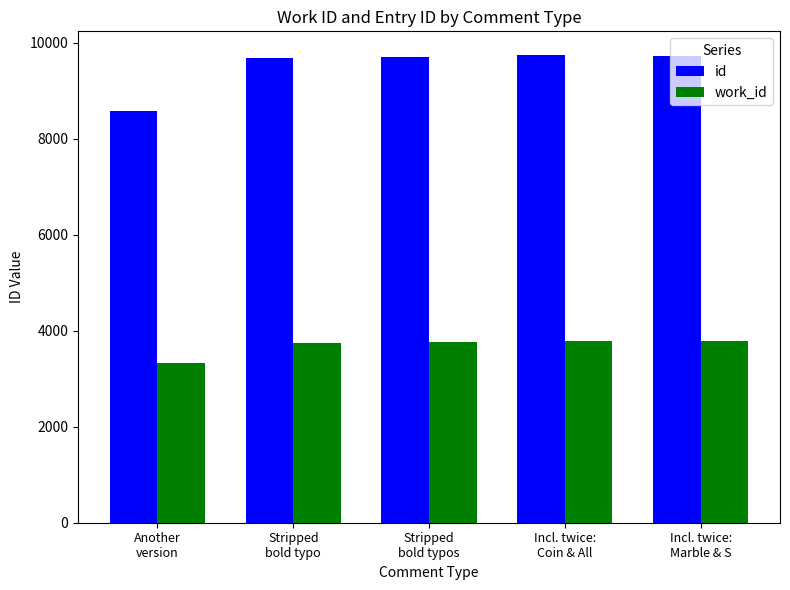

What is the spread (max minus min) of values at Incl. twice:
Marble & S?

5957